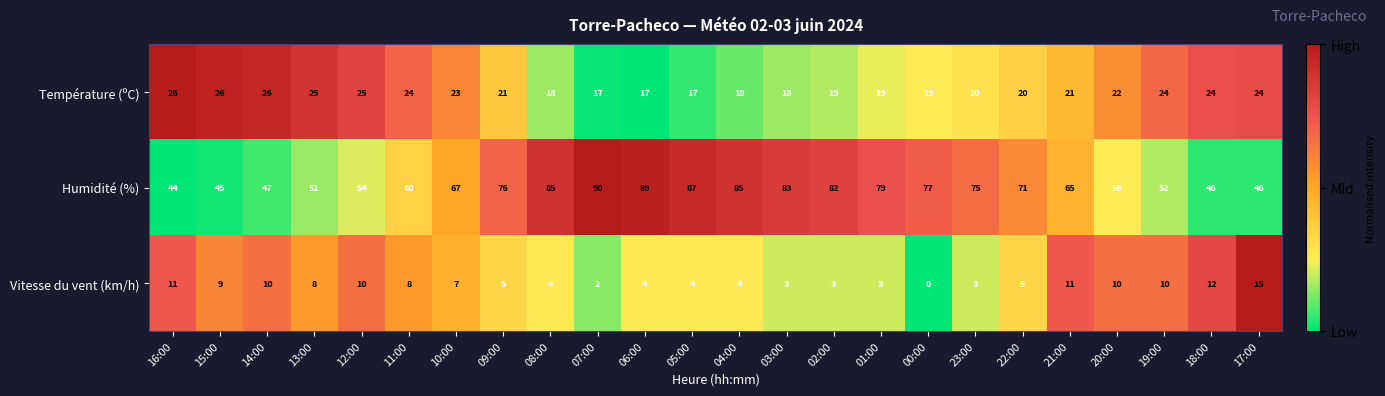

What is the sum of all Humidité (%) values?

1612